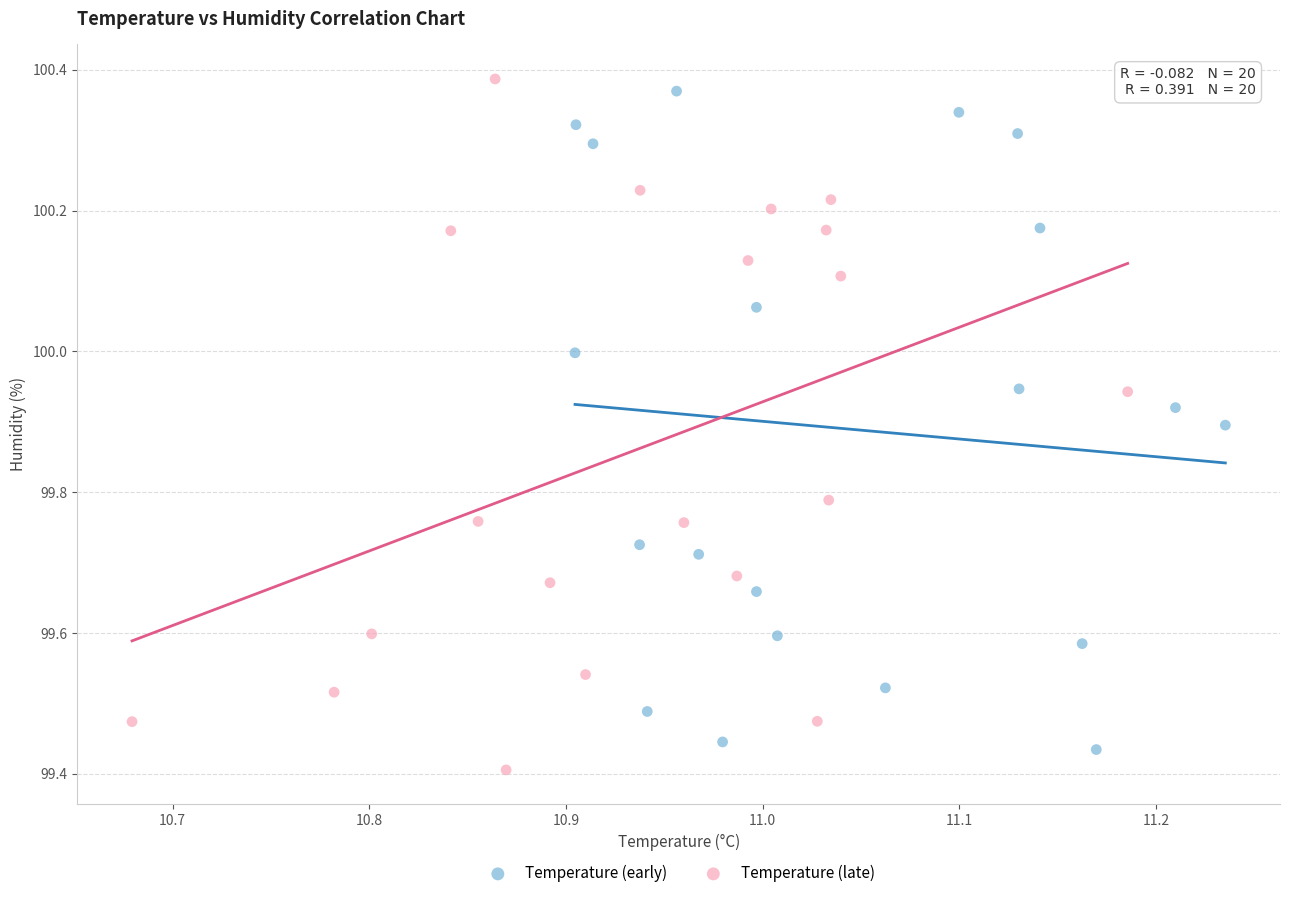

Which series reaches the minimum Y coordinate?

Temperature (late)